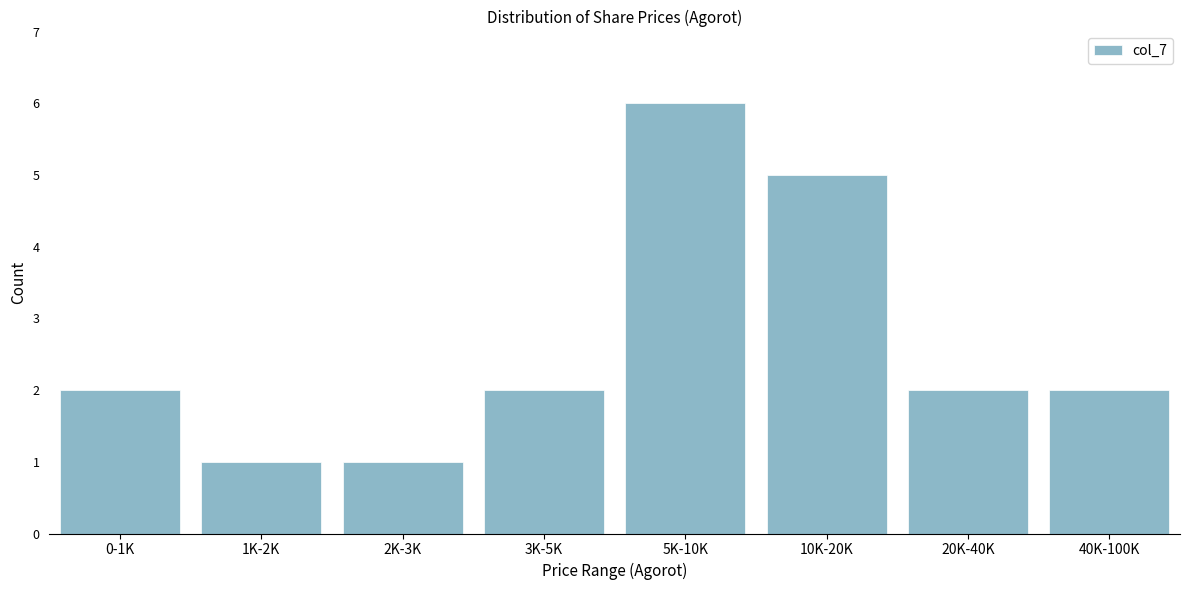

Reading left to right, what are all the values shown in this chart?

0-1K=2	1K-2K=1	2K-3K=1	3K-5K=2	5K-10K=6	10K-20K=5	20K-40K=2	40K-100K=2